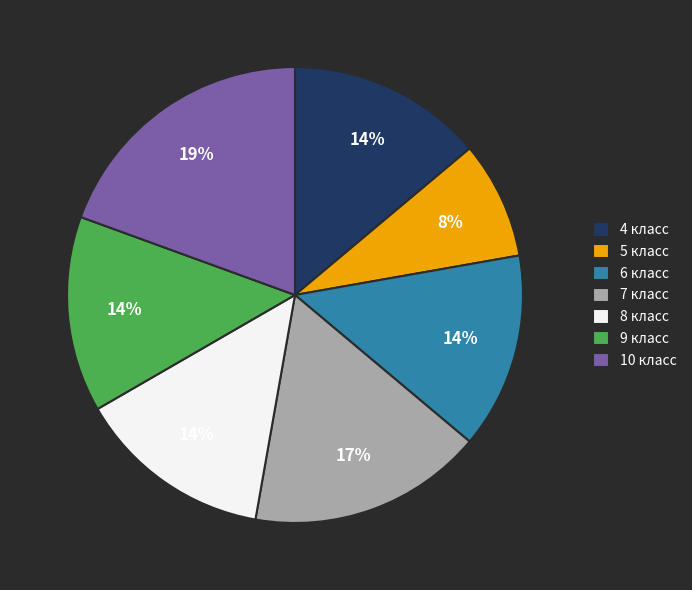

What percentage is the 9 класс slice, to the nearest percent?

14%